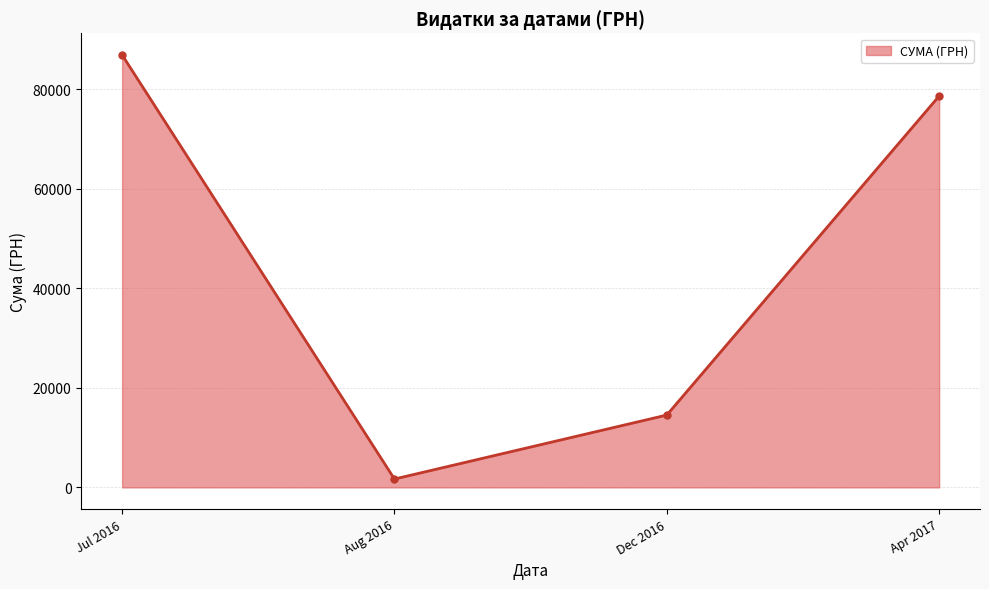

At which label is the value closest to 44268?

Dec 2016